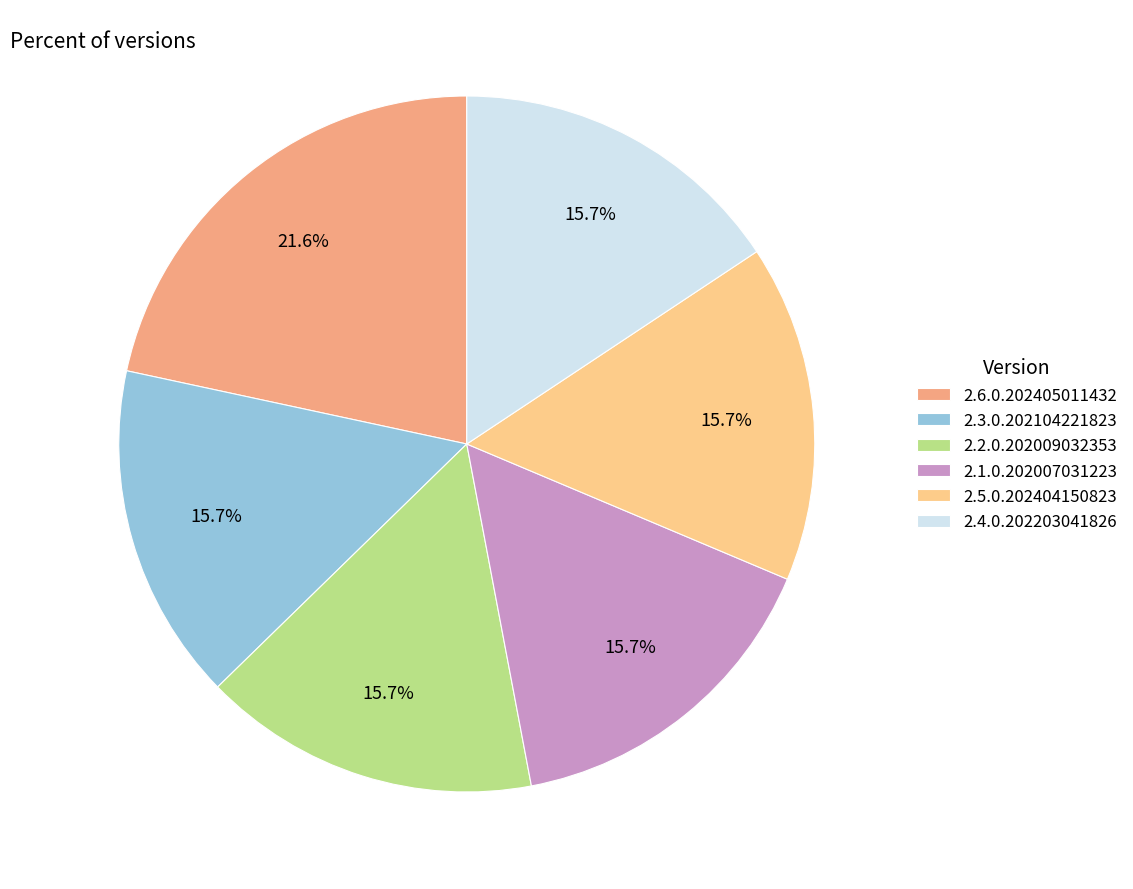

Do 2.4.0.202203041826 and 2.6.0.202405011432 together represent more than half of the pie?

No